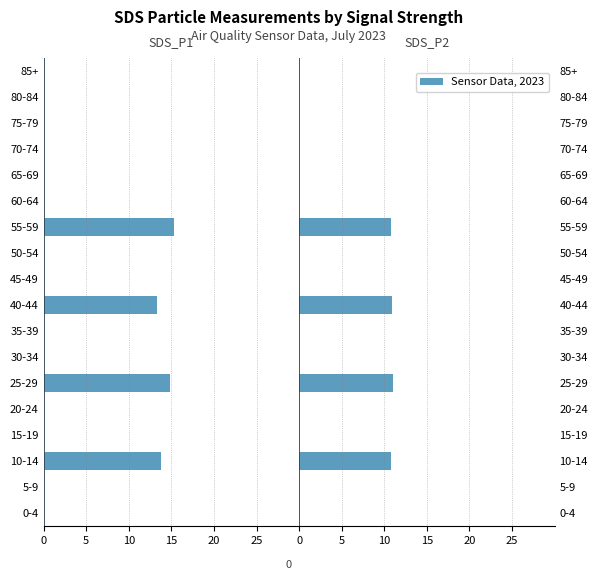

Between 25-29 and 45-49, which series saw the biggest shift?

SDS_P1